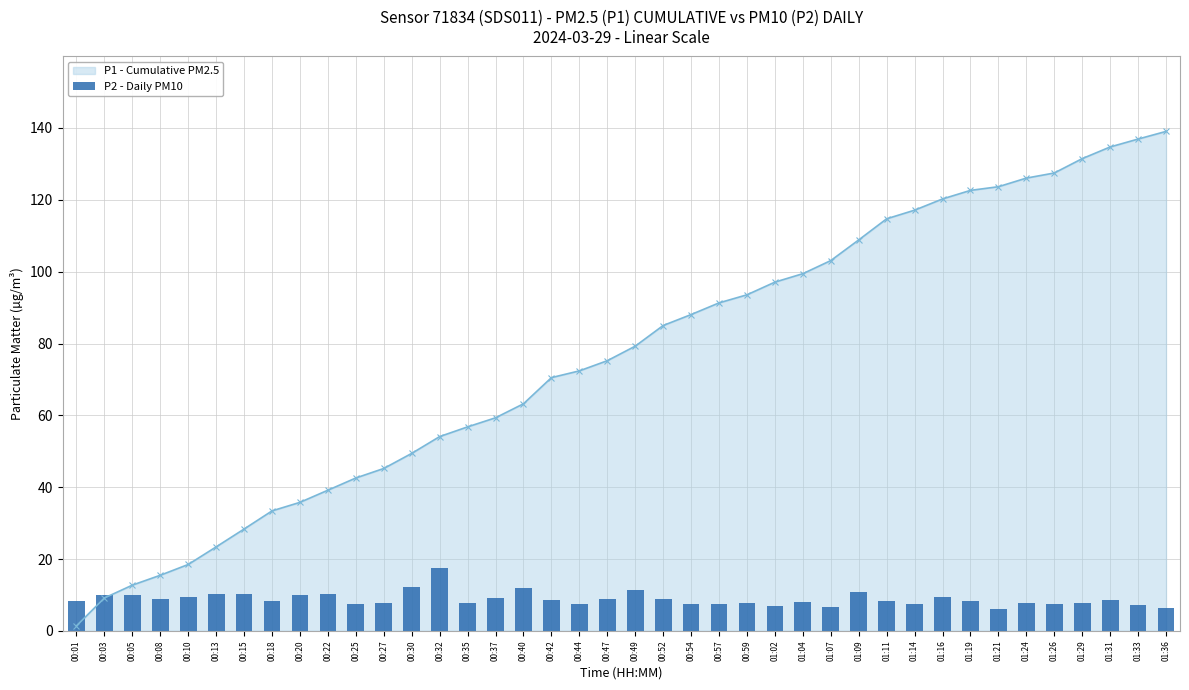

How many values exceed 8?

23